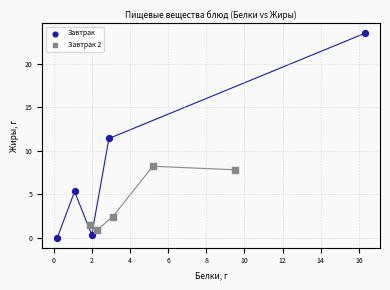

Which series has the widest spread of Y values?

Завтрак